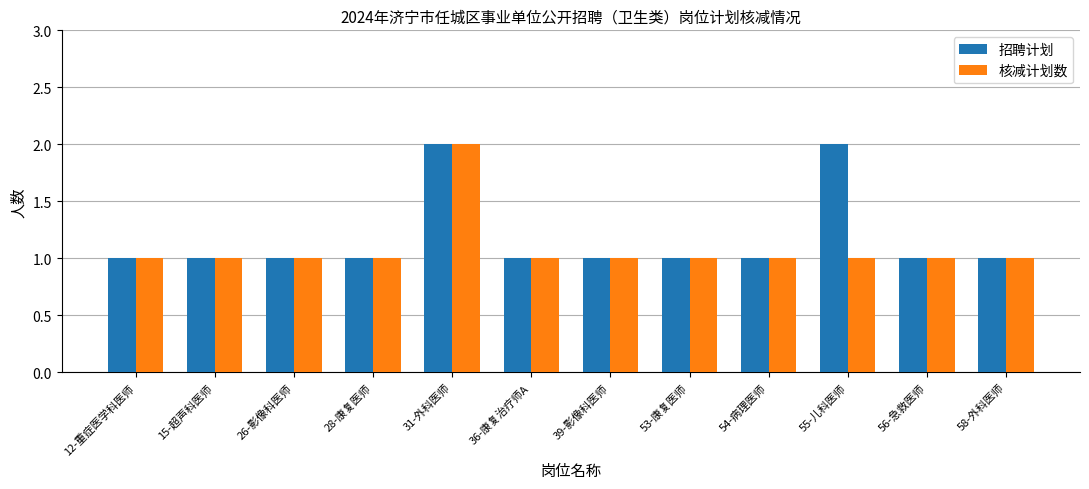

What is the maximum value shown in the chart?

2